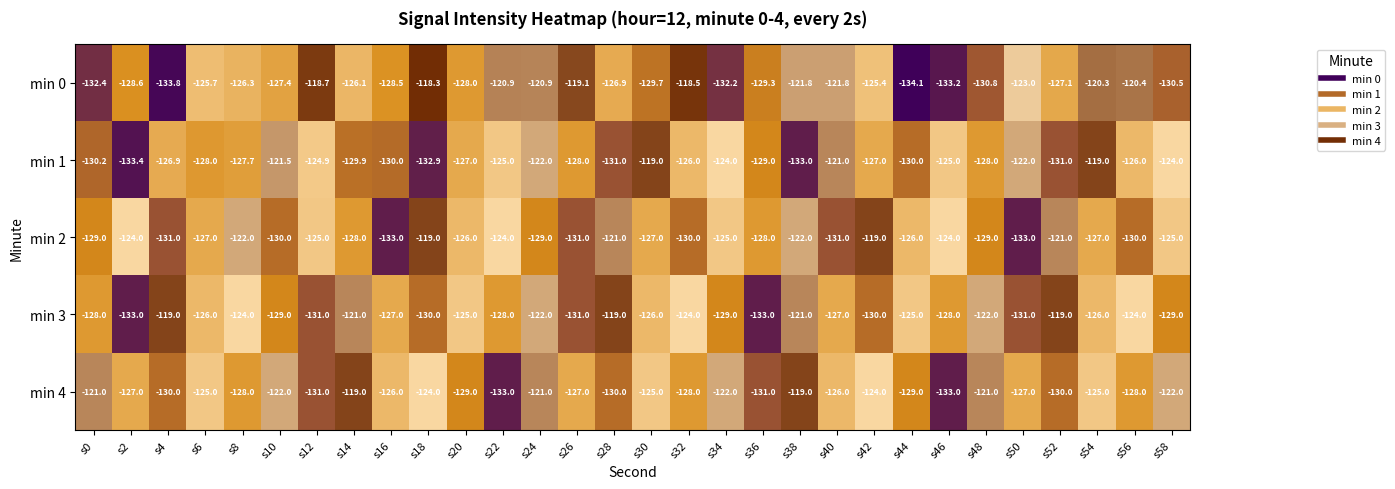

What value does the min 4 series have at s40?

-126.0